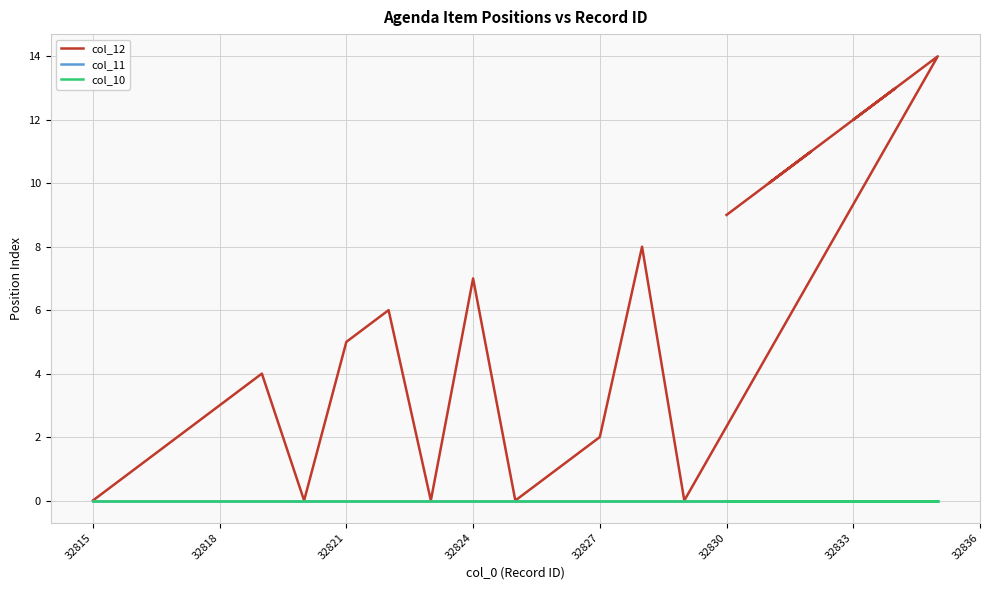

Rank the series at 32827 from lowest to highest value.

col_11, col_10, col_12